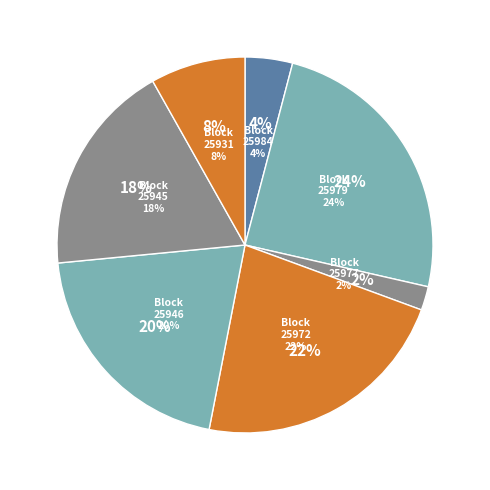

To the nearest percent, what is the difference between the 25945 and 25977 slice percentages?

16%